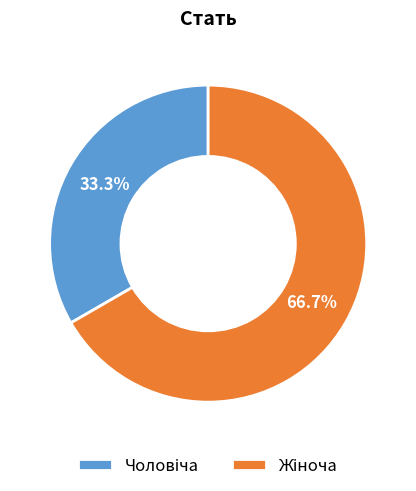

Is there a majority slice in this chart?

Yes